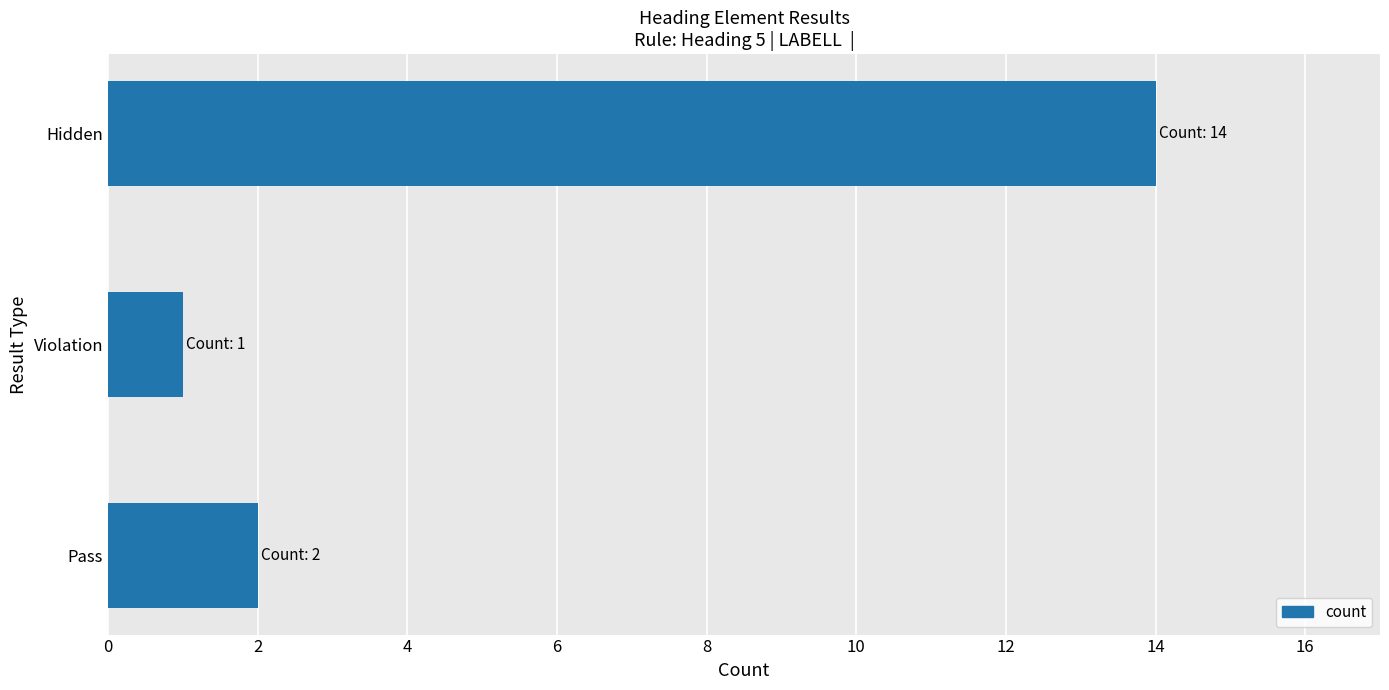

List the labels in order of value, smallest first.

Violation, Pass, Hidden